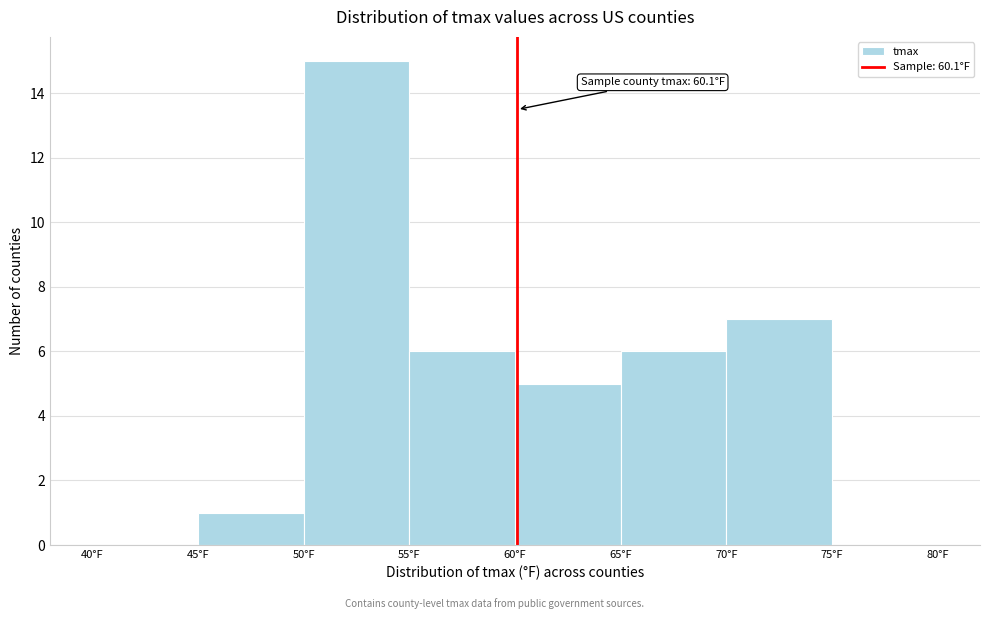

Which range on the x-axis has the tallest bar?

50 to 55